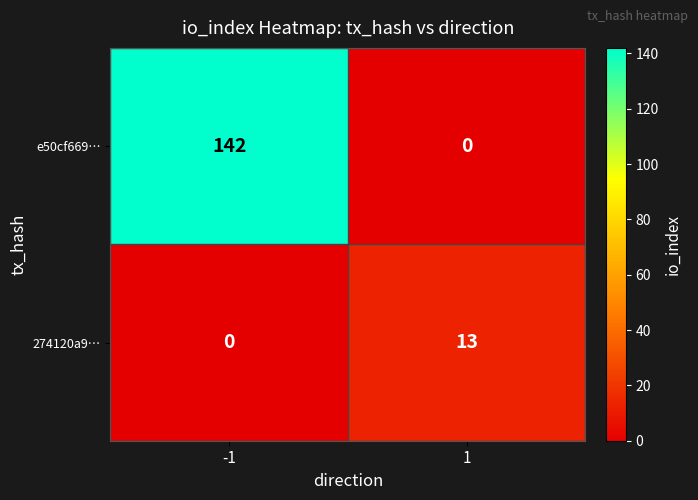

Is it true that e50cf669… equals -75 at 1?

False